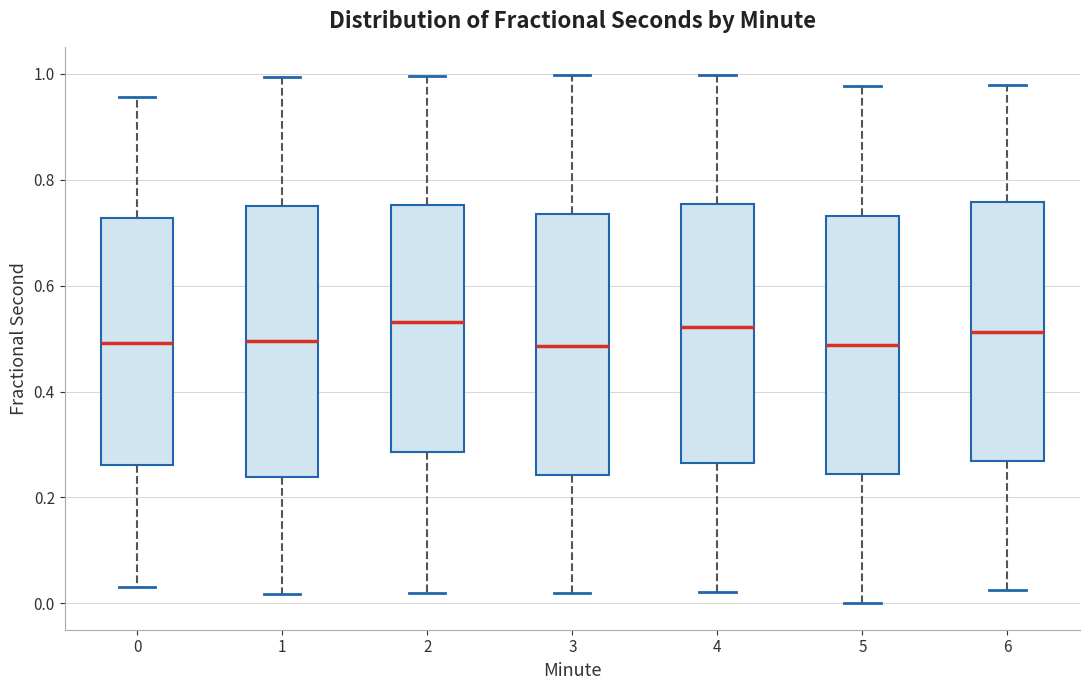

Reading left to right, transcribe this box plot: for each box, give where its median line is, the range the box spans, and where its two whiskers end, as read against the y-axis. The values are not printed on the chart, so give them approximately, as read against the axis.

0: median 0.50, box 0.26 to 0.72, whiskers 0.04 to 0.96
1: median 0.50, box 0.24 to 0.76, whiskers 0.02 to 1.00
2: median 0.54, box 0.28 to 0.76, whiskers 0.02 to 1.00
3: median 0.48, box 0.24 to 0.74, whiskers 0.02 to 1.00
4: median 0.52, box 0.26 to 0.76, whiskers 0.02 to 1.00
5: median 0.48, box 0.24 to 0.74, whiskers 0.00 to 0.98
6: median 0.52, box 0.26 to 0.76, whiskers 0.02 to 0.98